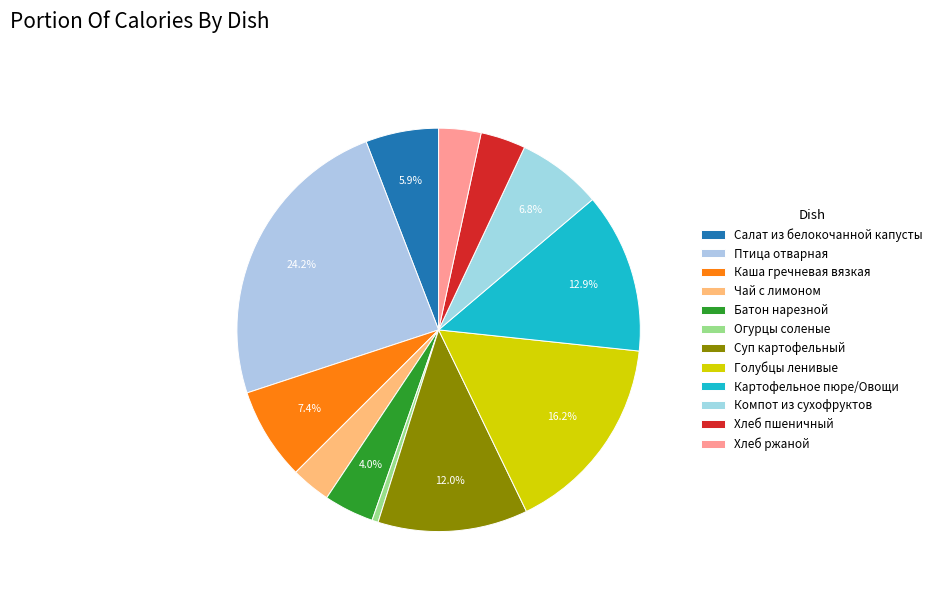

How much of the chart is everything except Хлеб ржаной?

96.6%